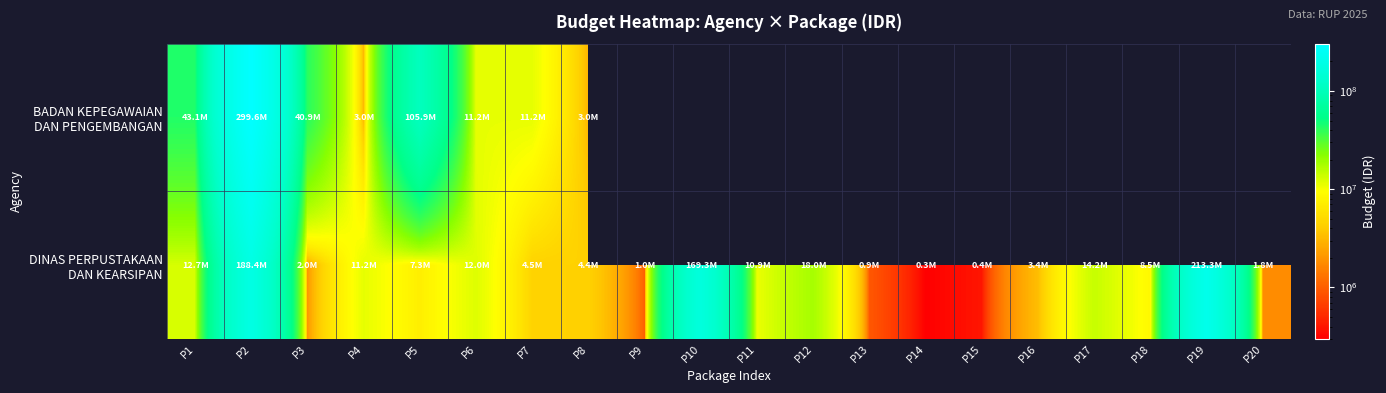

List the series in order of their overall mean, highest first.

BADAN KEPEGAWAIAN DAN PENGEMBANGAN, DINAS PERPUSTAKAAN DAN KEARSIPAN